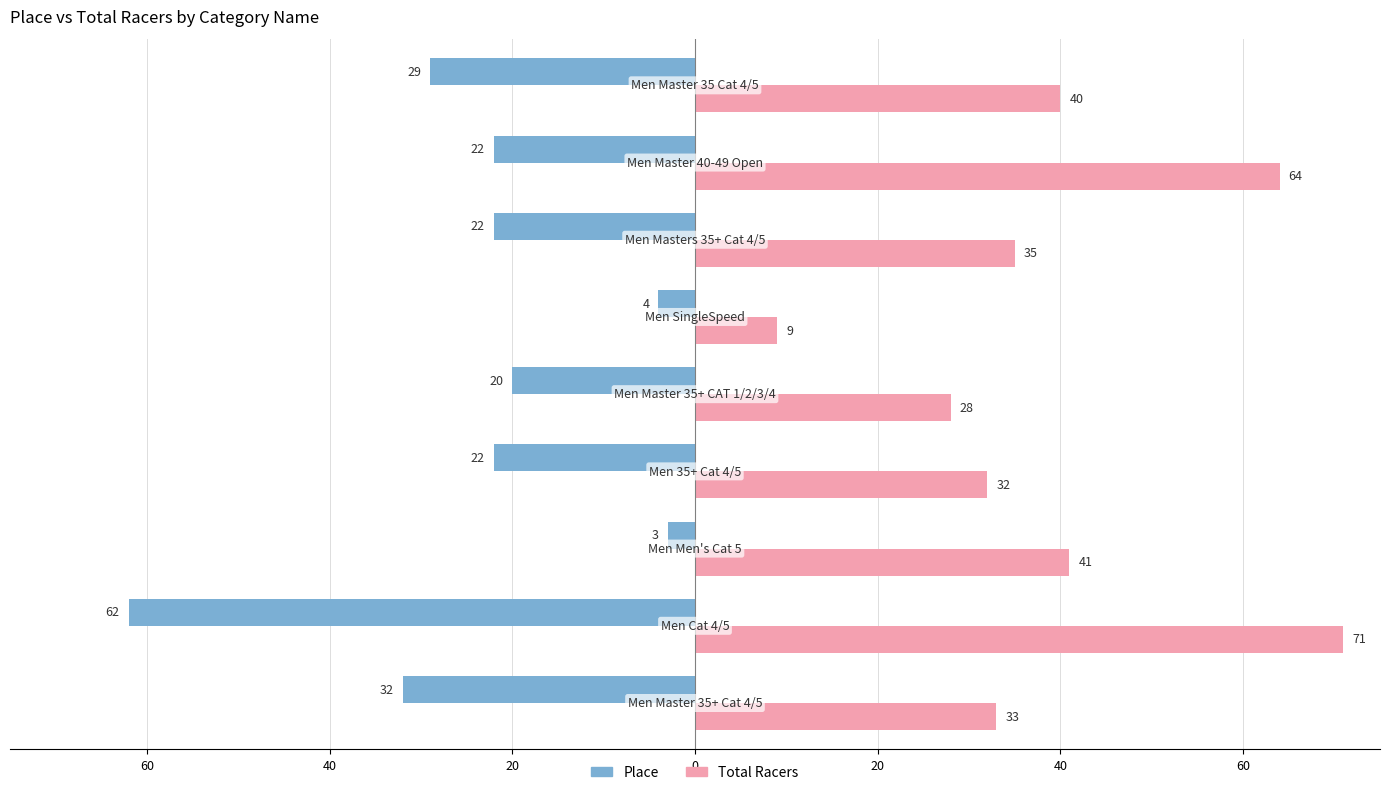

What are all the series names shown in the legend?

Place, Total Racers